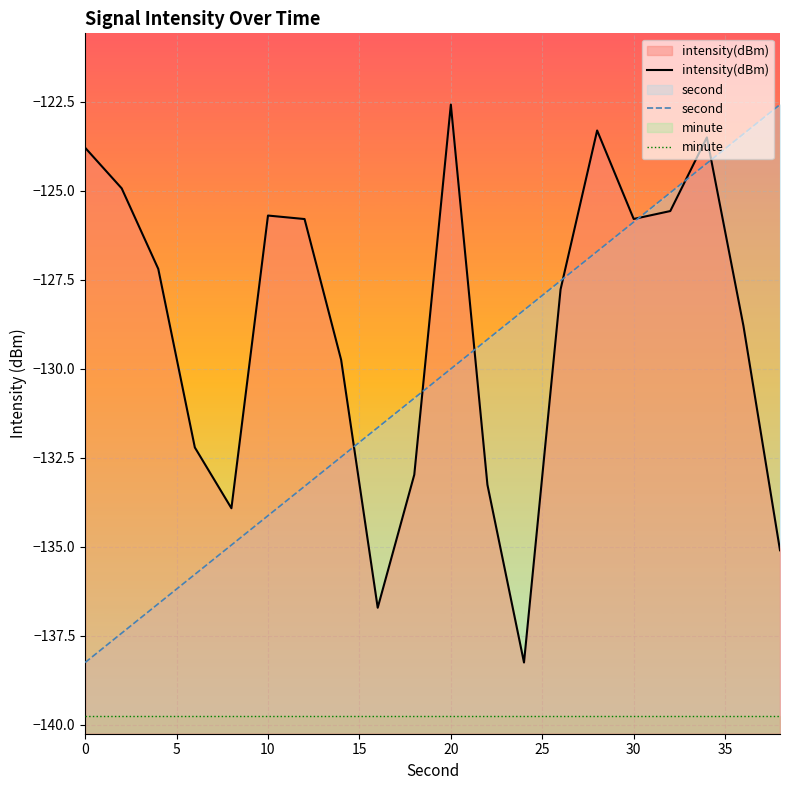

What is the difference between the second highest and minimum values in the second series?

14.8